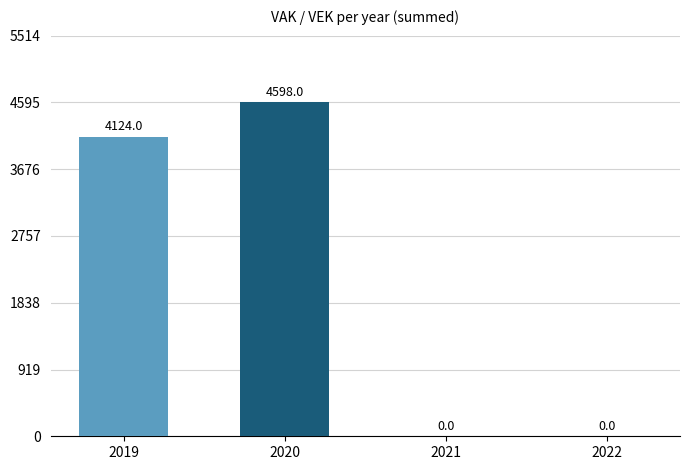

Reading left to right, what are all the values shown in this chart?

2019=4124	2020=4598	2021=0	2022=0